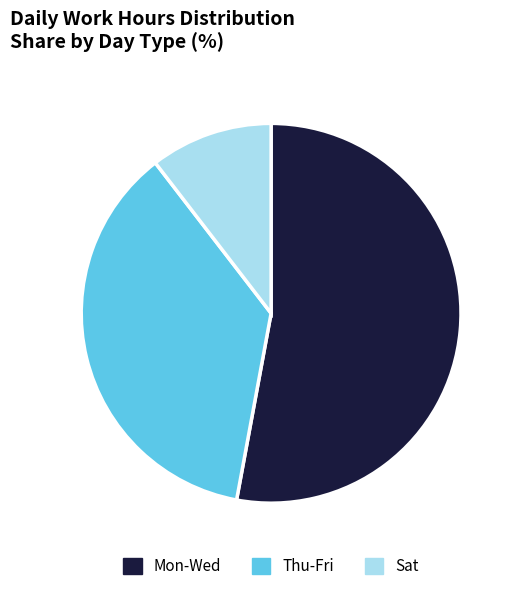

How many slices are in this pie chart?

3